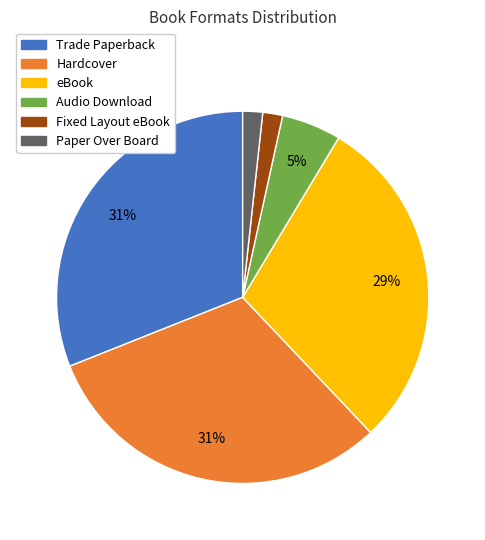

Is it true that Fixed Layout eBook is 2% of the pie?

True